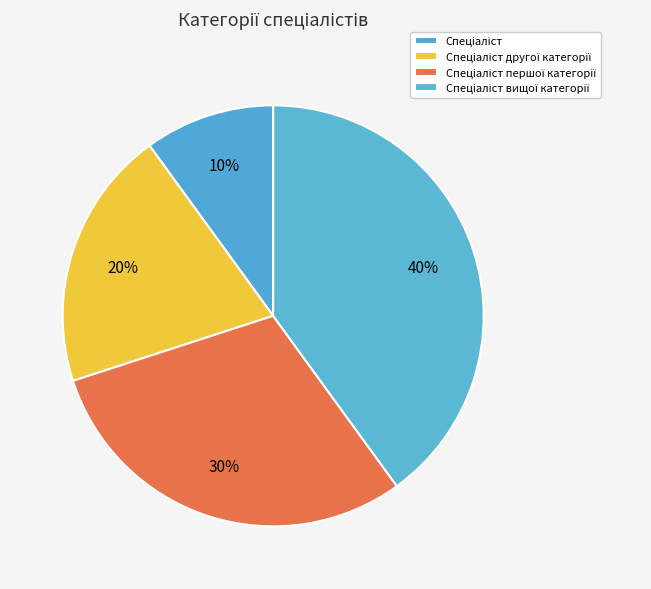

How many segments does this pie chart have?

4